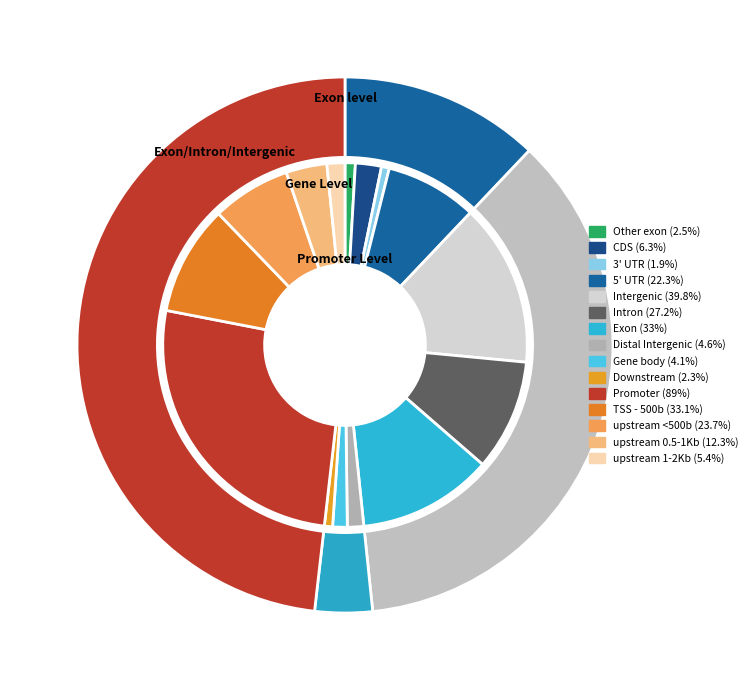

The 3 slice represents 2% of the pie. True or false?

True